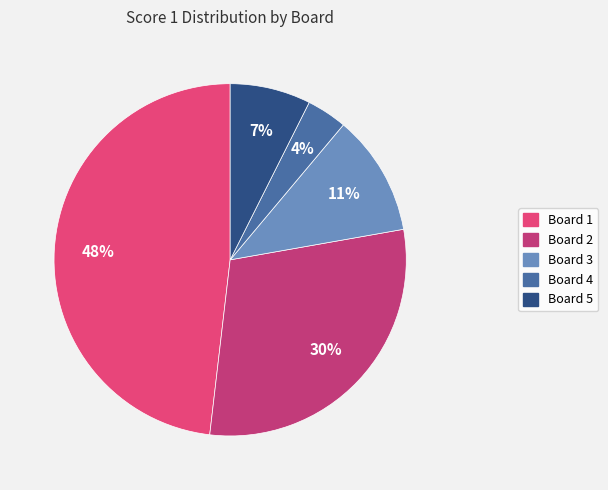

Rank the categories by value from highest to lowest.

Board 1, Board 2, Board 3, Board 5, Board 4